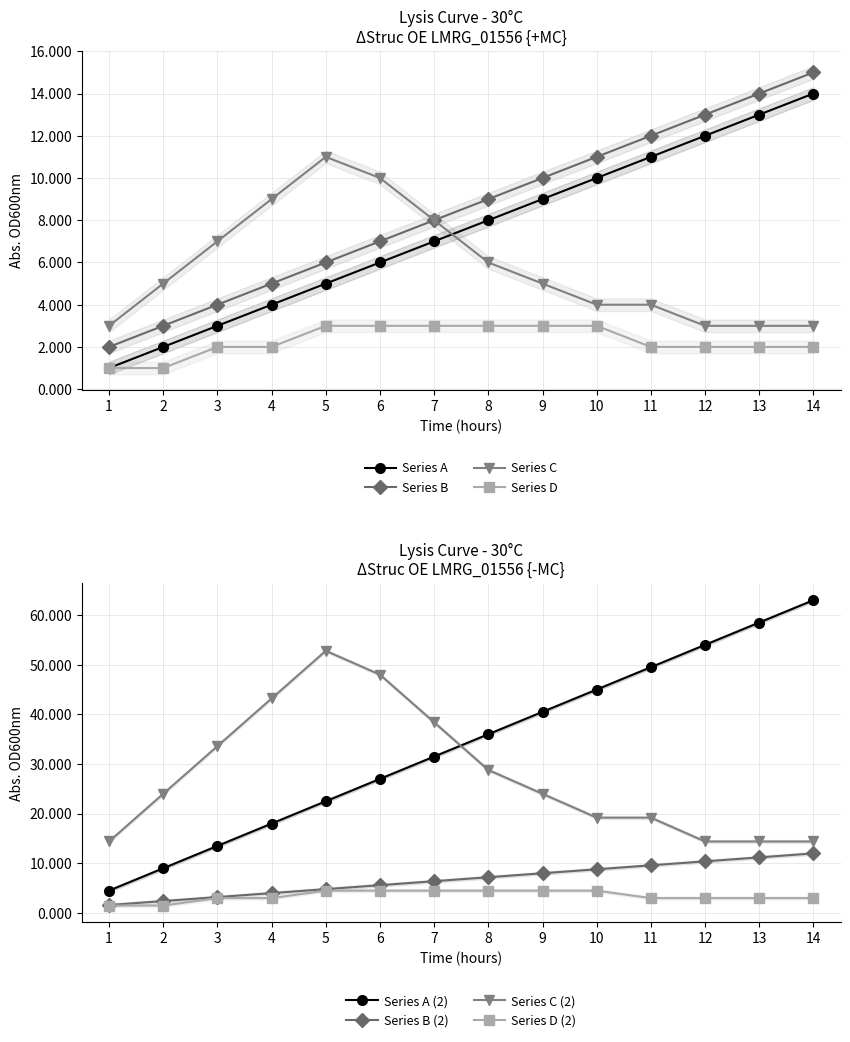

At which category does the chart reach its peak across all series?

14